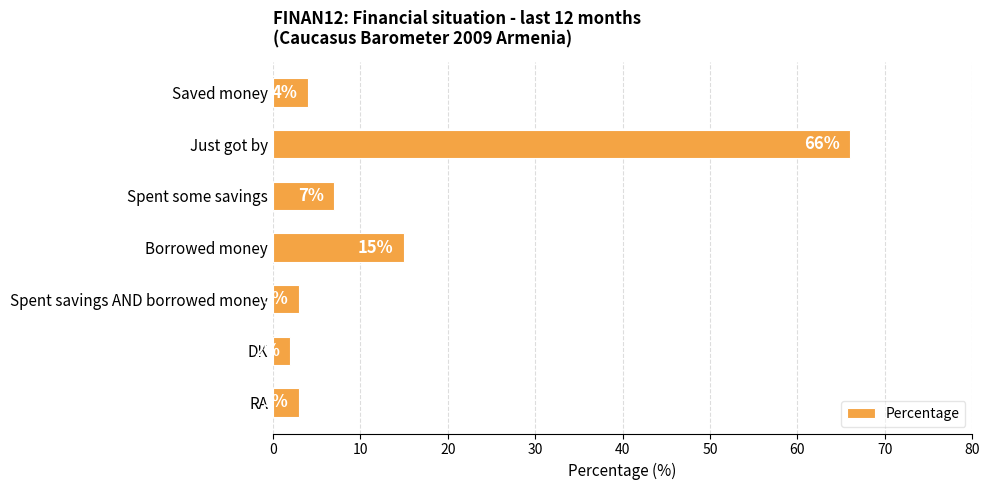

How many distinct data groups are displayed?

1